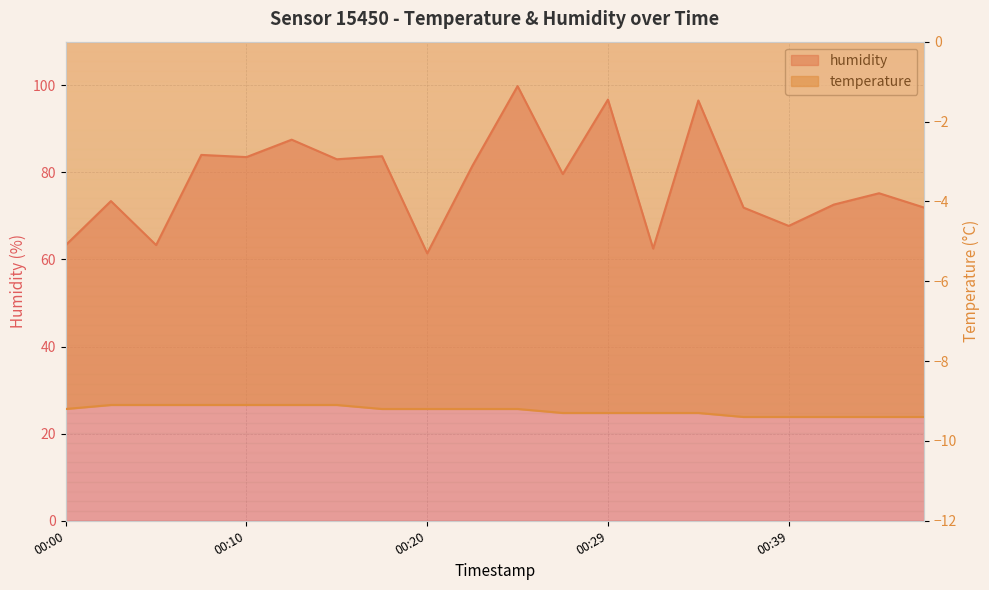

What is the difference between the humidity values at 00:34 and 00:22?

15.0